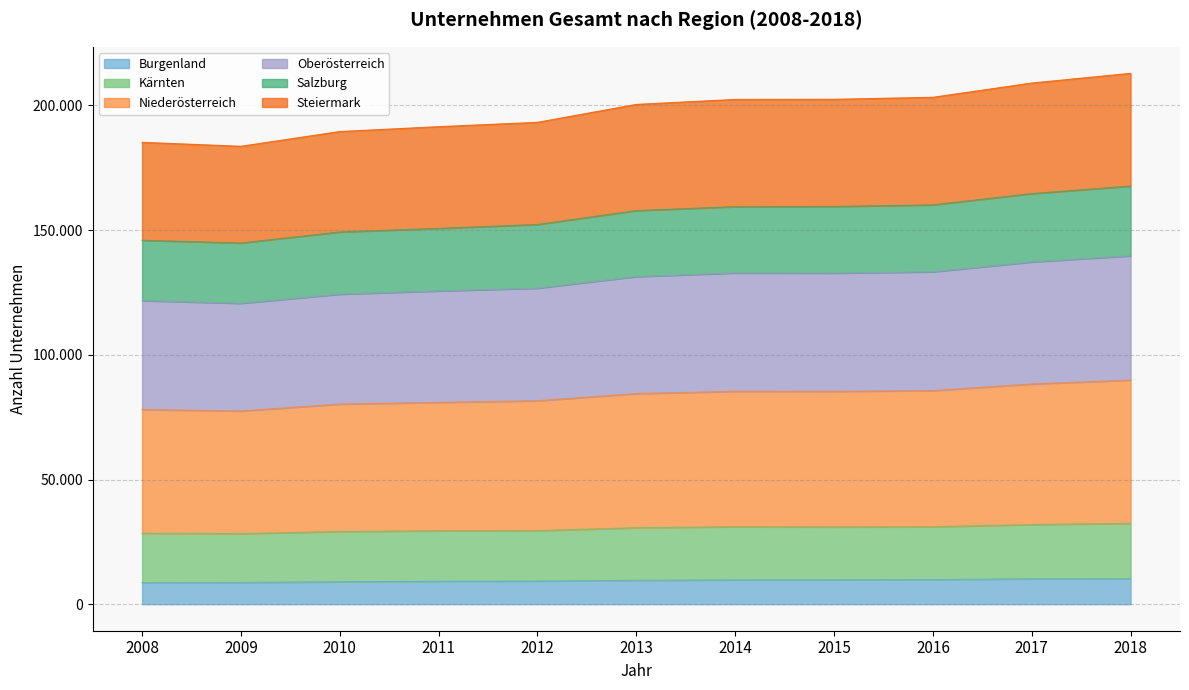

Which has a higher value, 2013 or 2017?

2017